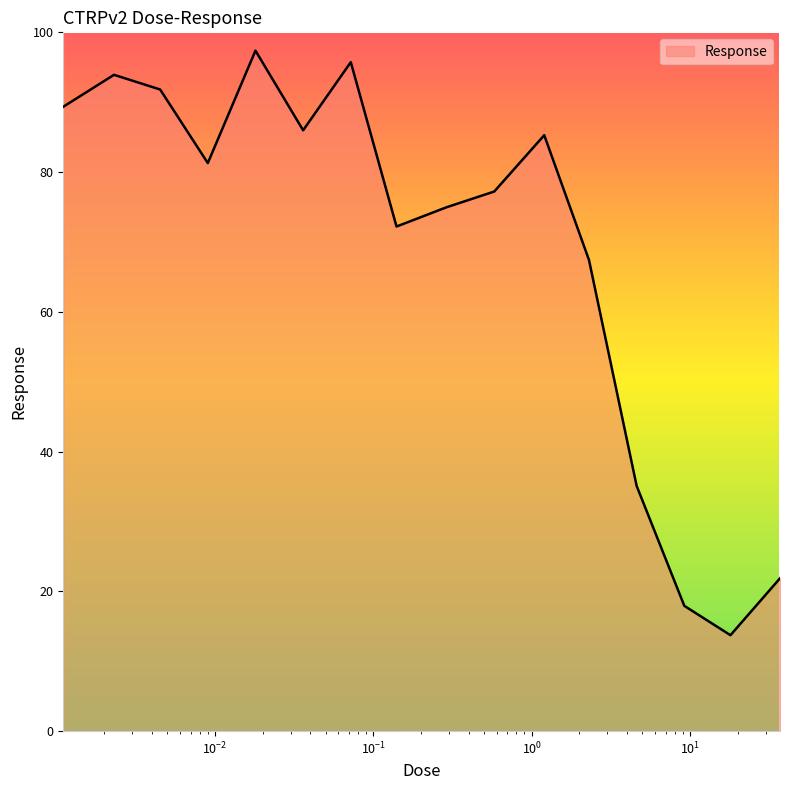

What is the minimum value shown in the chart?

13.7